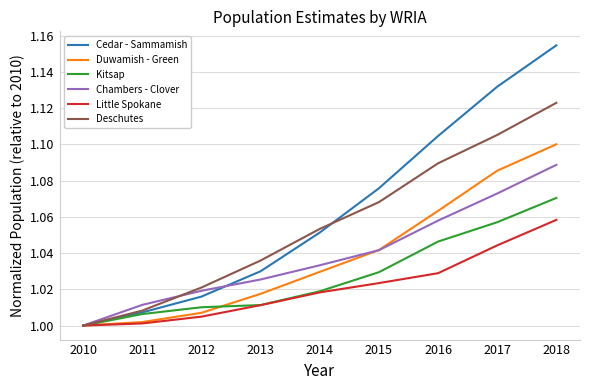

Between 2010 and 2018, which series saw the biggest shift?

Cedar - Sammamish